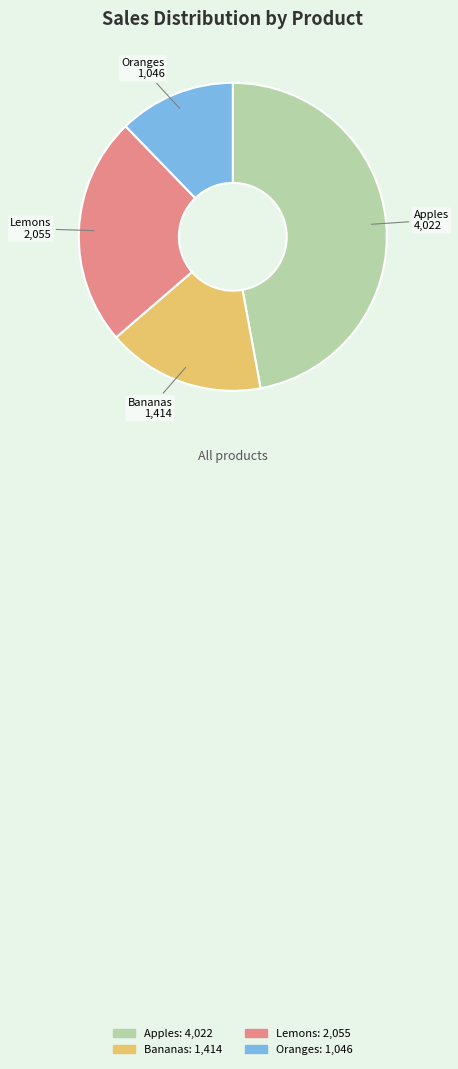

Rank the categories by value from highest to lowest.

Apples, Lemons, Bananas, Oranges